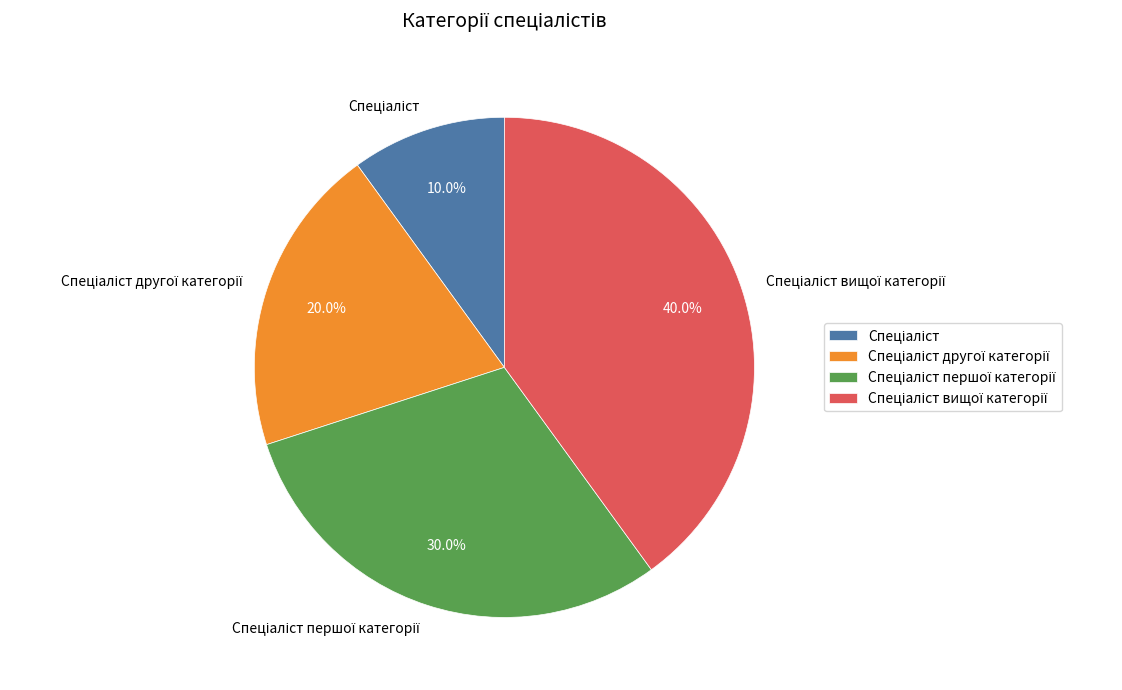

Does any single category account for the majority?

No